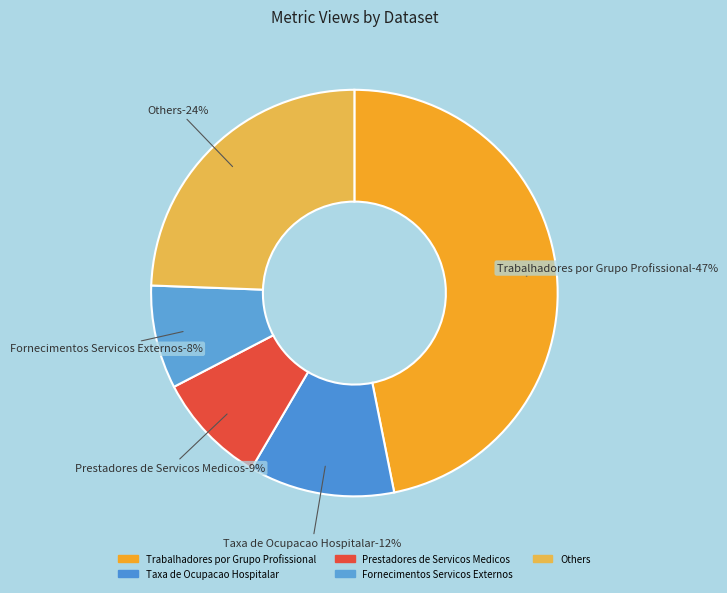

Does Existencias Medicos Especialistas account for over 50% of the chart?

No